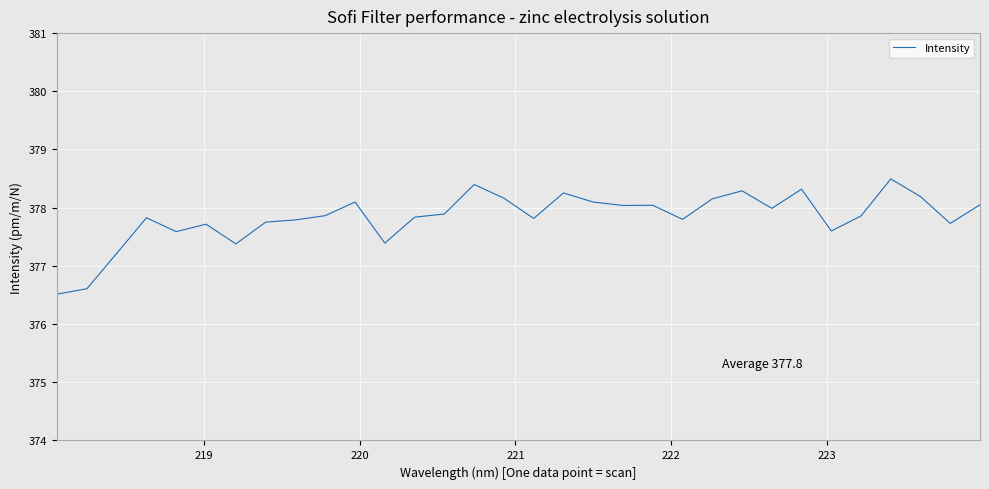

What is the maximum value shown in the chart?

378.5